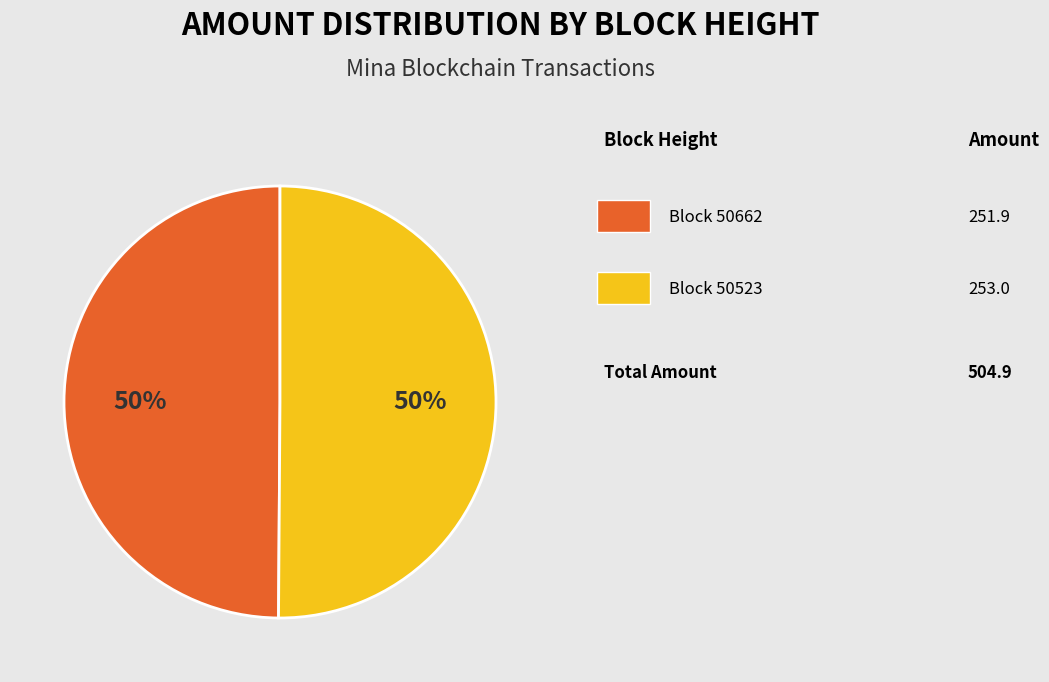

To the nearest percent, what is the average slice percentage?

50%